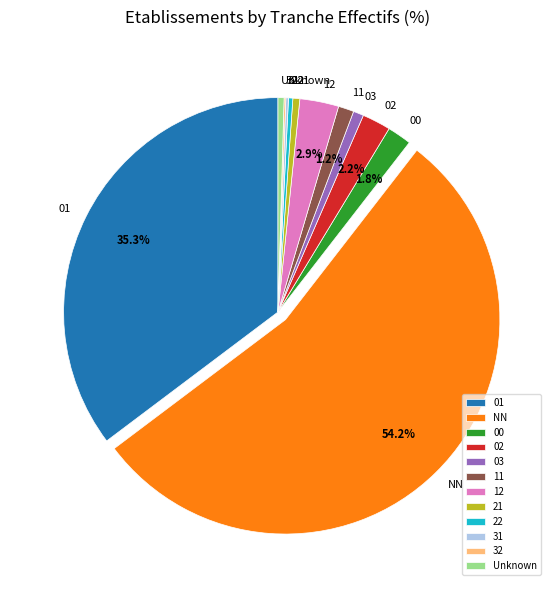

Which has a higher value, 03 or NN?

NN